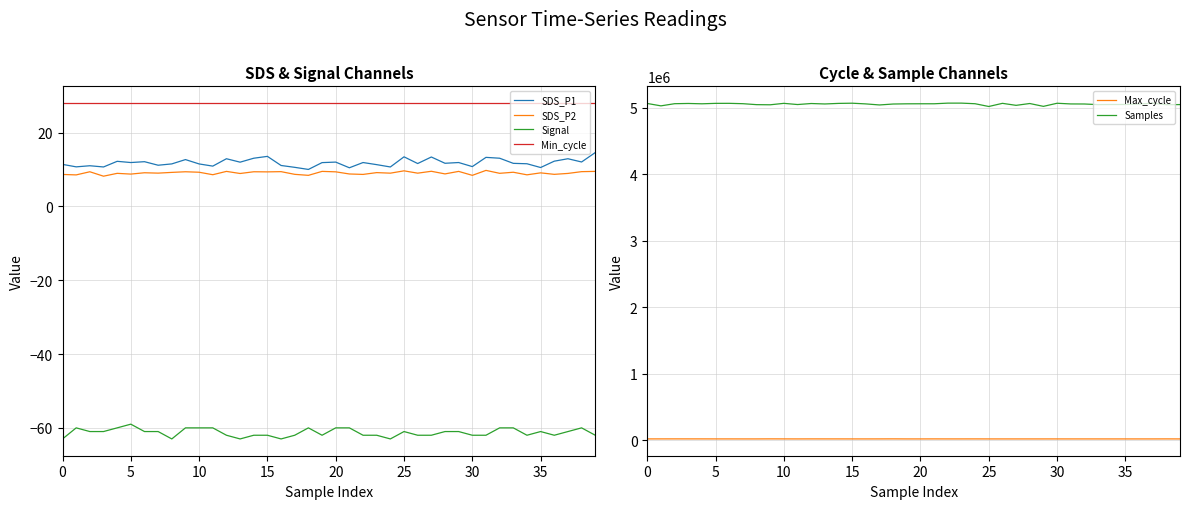

At how many categories does at least one series exceed 4613579?

40